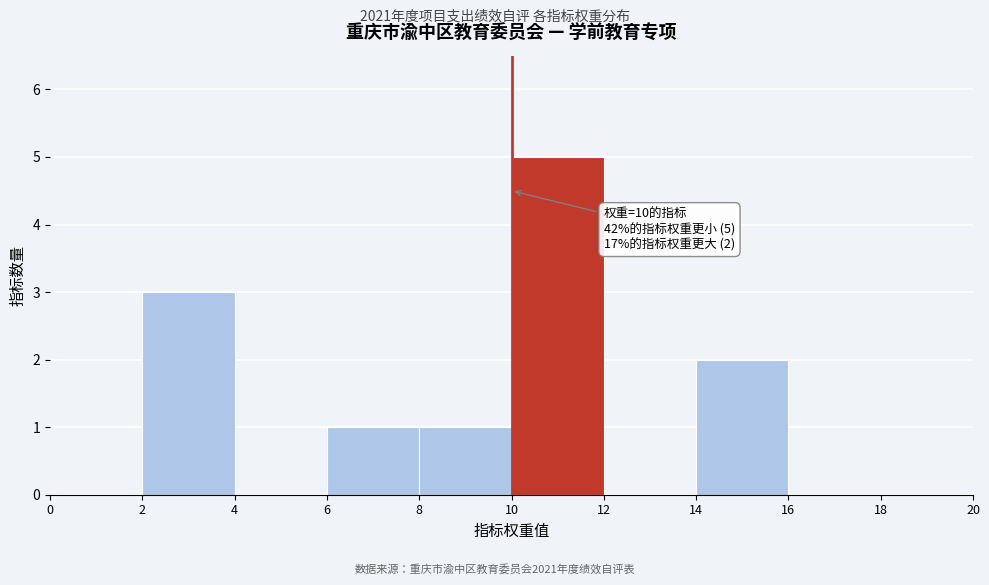

Over which range of the x-axis is the bar tallest?

10 to 12